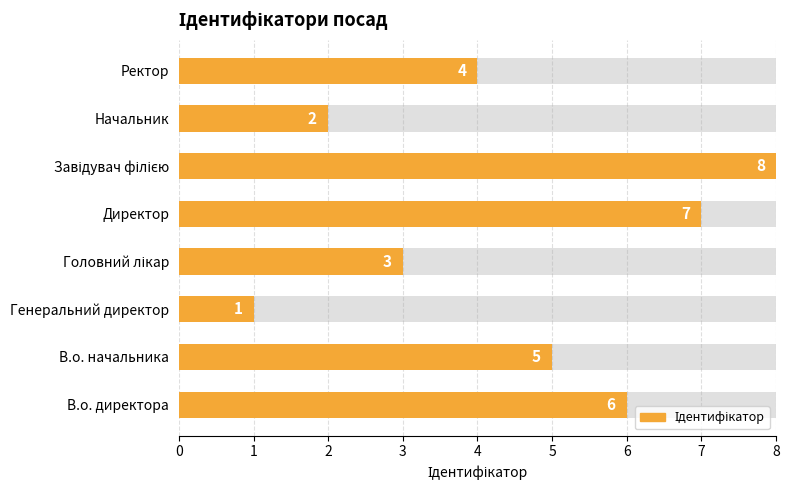

What is the difference between the maximum and minimum values?

7